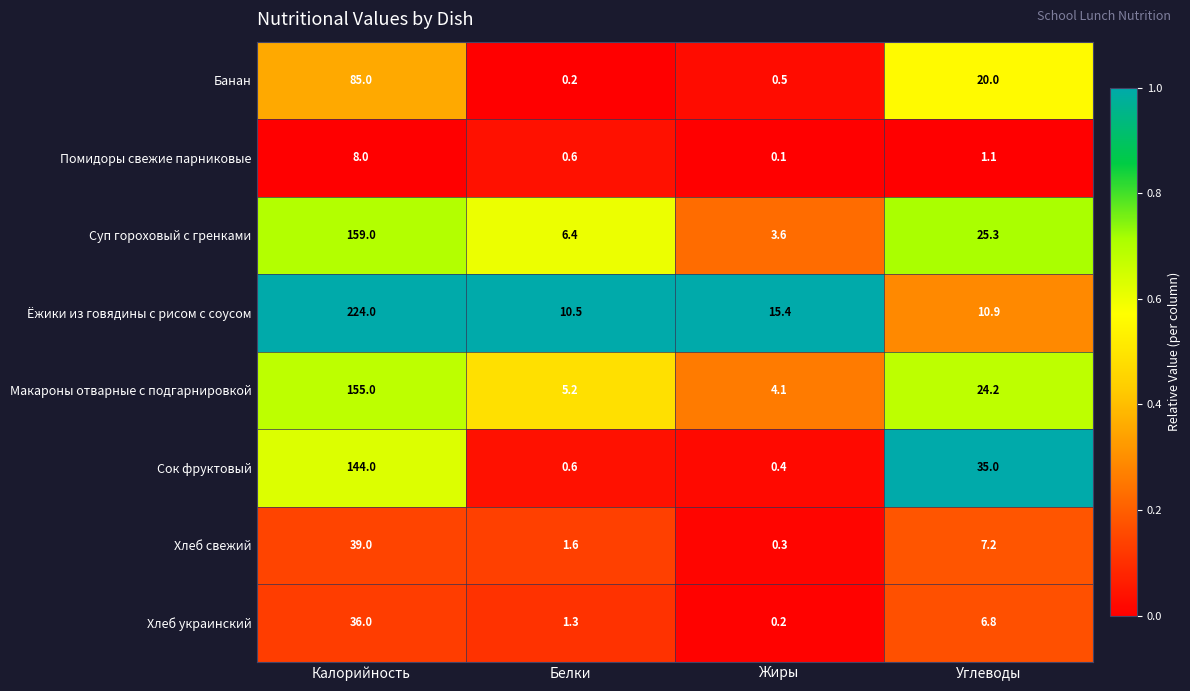

At which category does the chart reach its minimum across all series?

Жиры